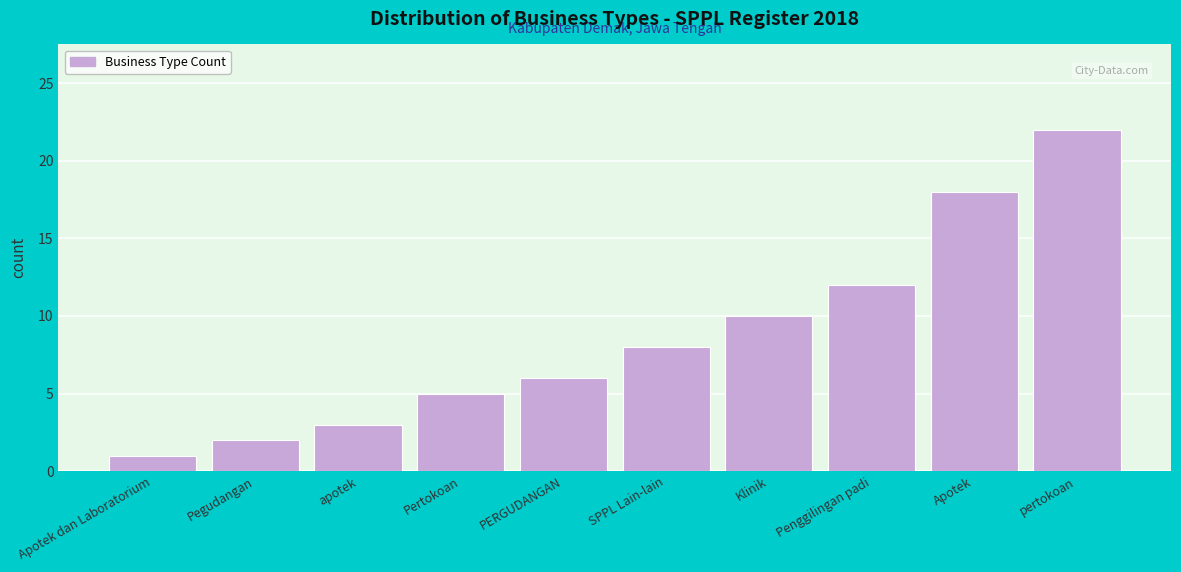

Reading left to right, list all the values displayed in this chart.

1	2	3	5	6	8	10	12	18	22